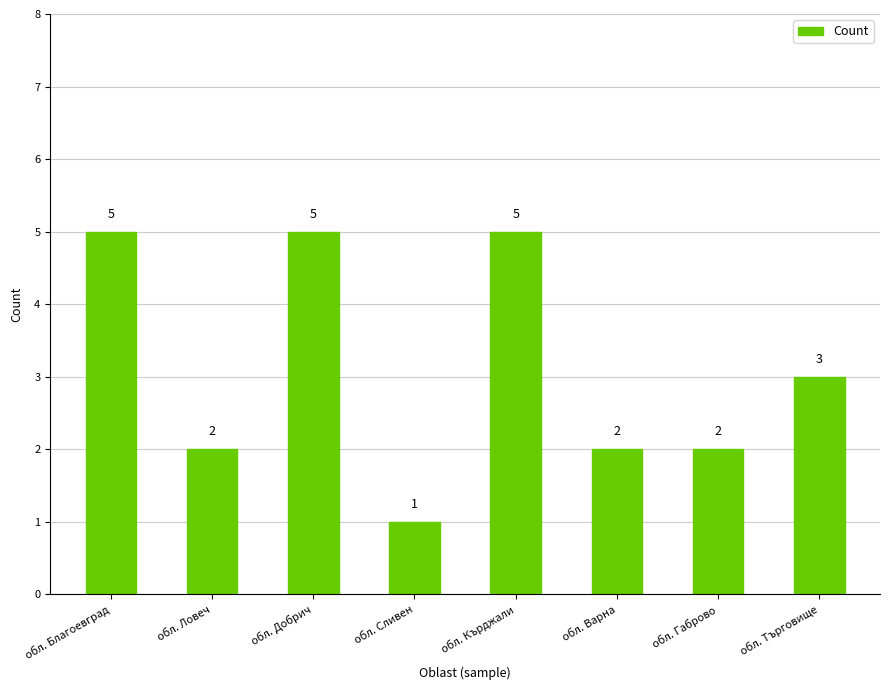

Which category has the lowest value across all series?

обл. Сливен